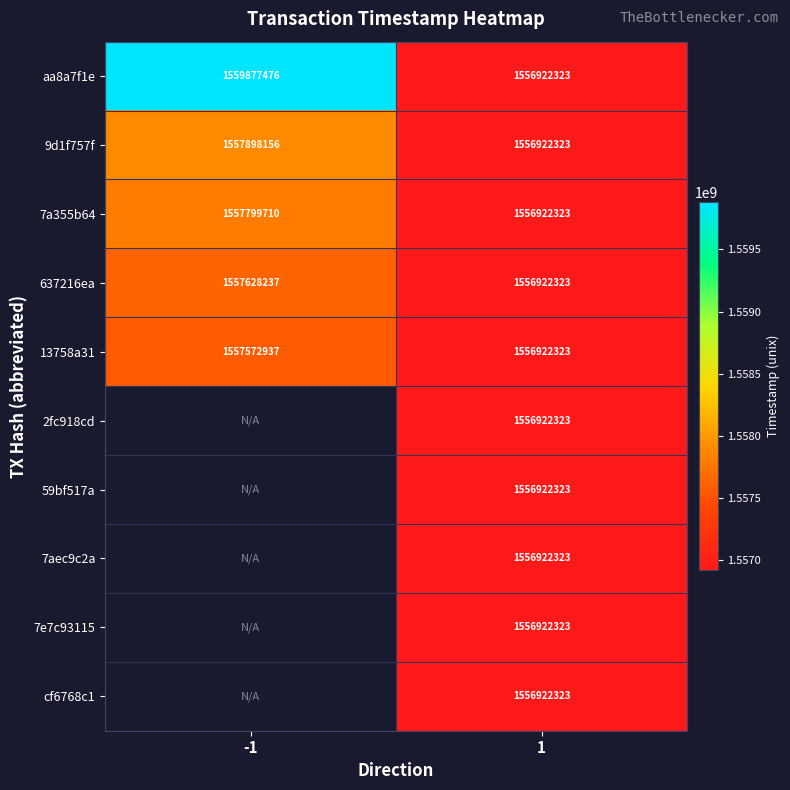

What is the spread (max minus min) of values at -1?

2304539.0